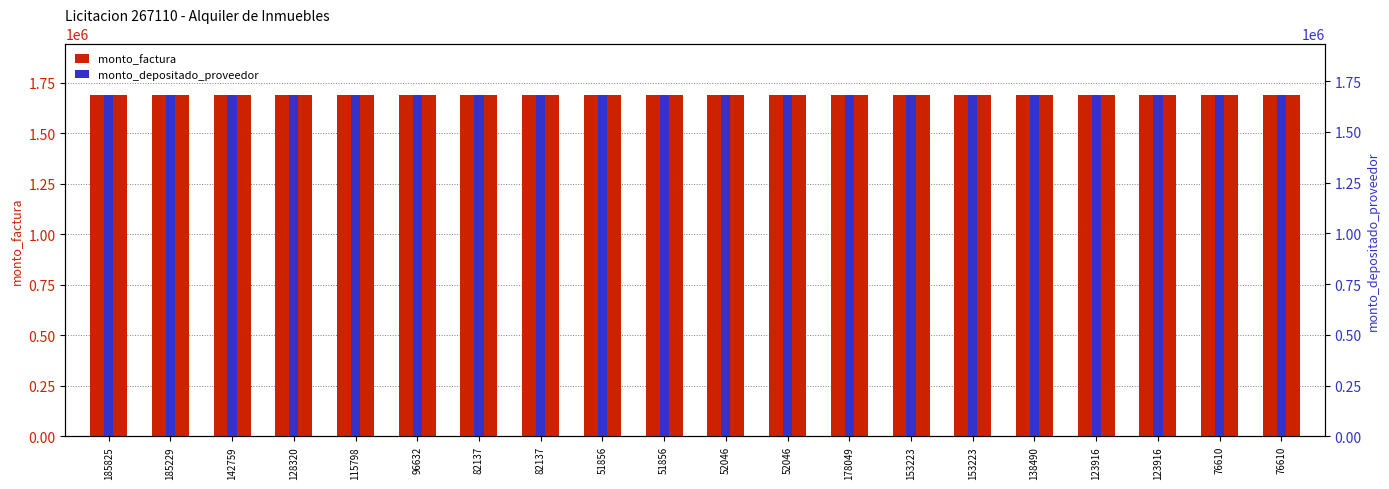

What is the average value of the monto_factura series?

1690000